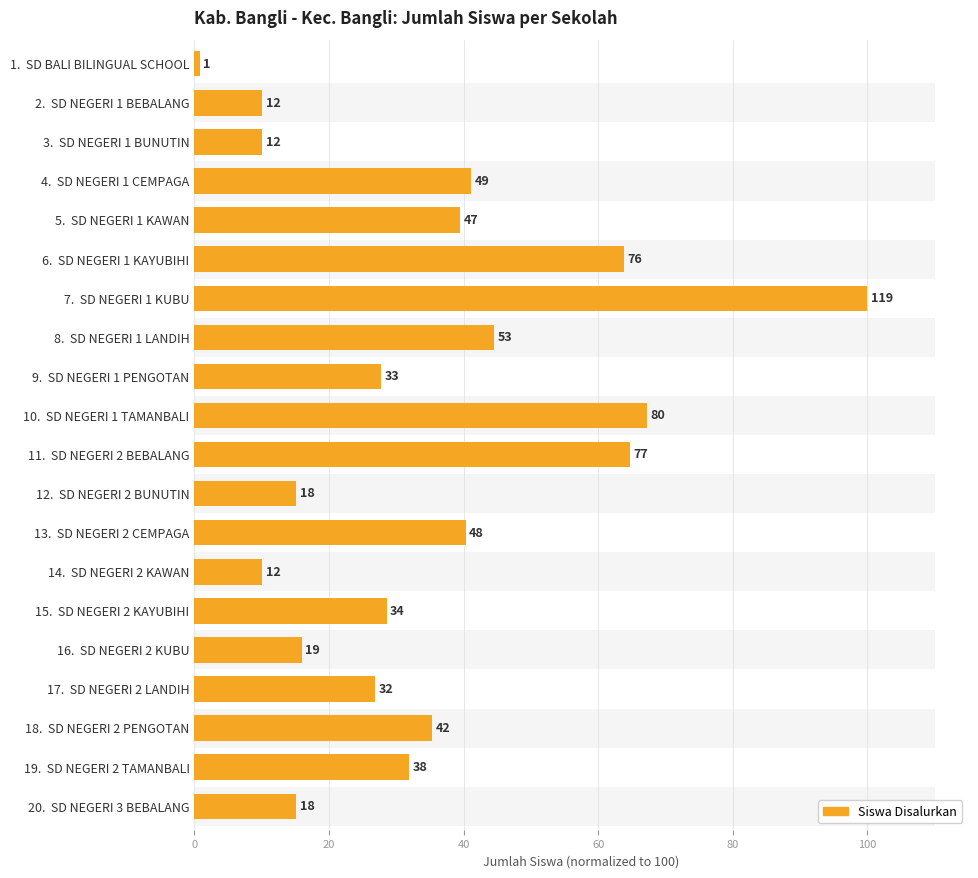

Reading left to right, what are all the values shown in this chart?

0.8	10.1	10.1	41.2	39.5	63.9	100.0	44.5	27.7	67.2	64.7	15.1	40.3	10.1	28.6	16.0	26.9	35.3	31.9	15.1